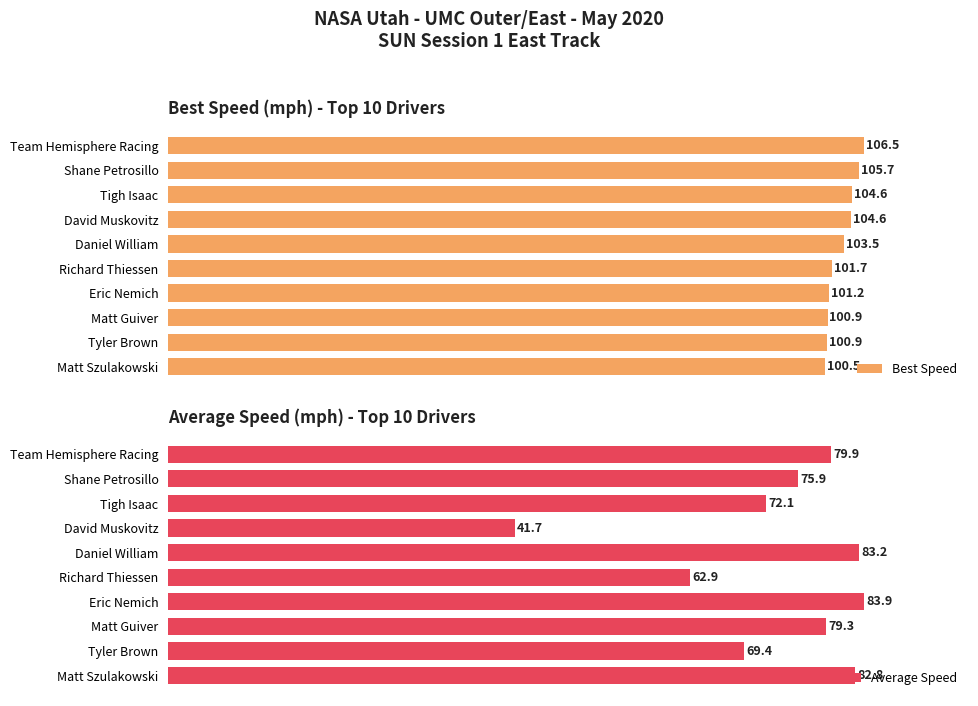

Does the chart contain any negative values?

No